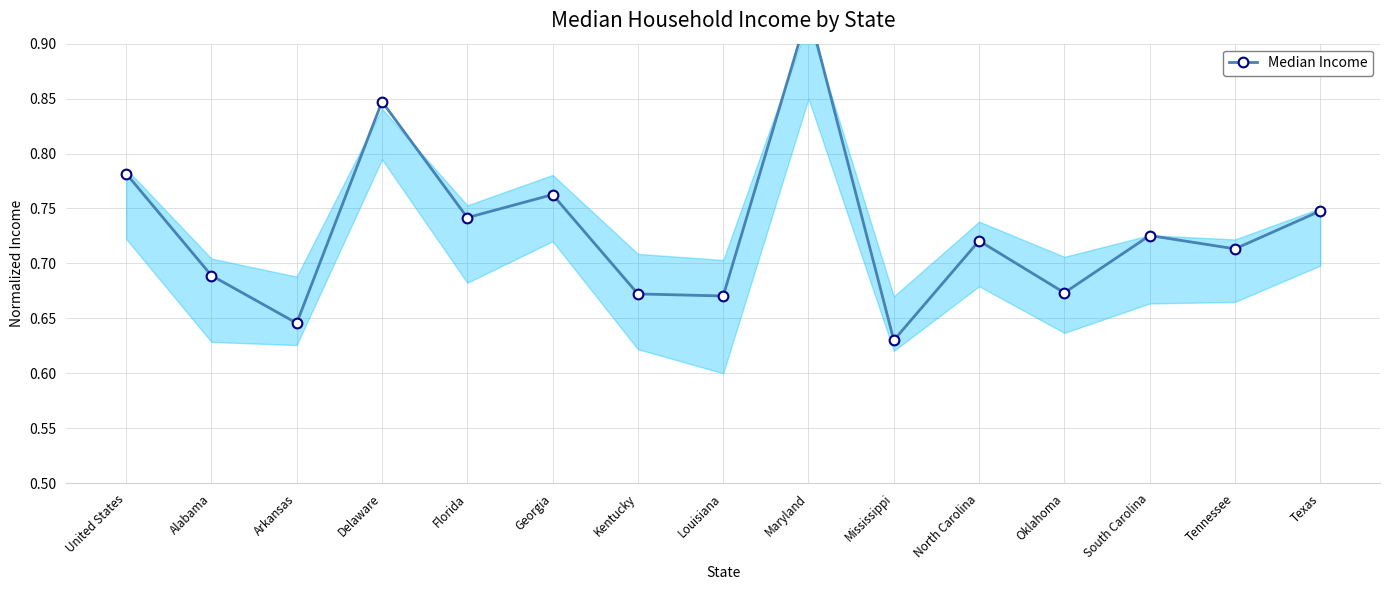

Which has a higher value, Mississippi or Tennessee?

Tennessee